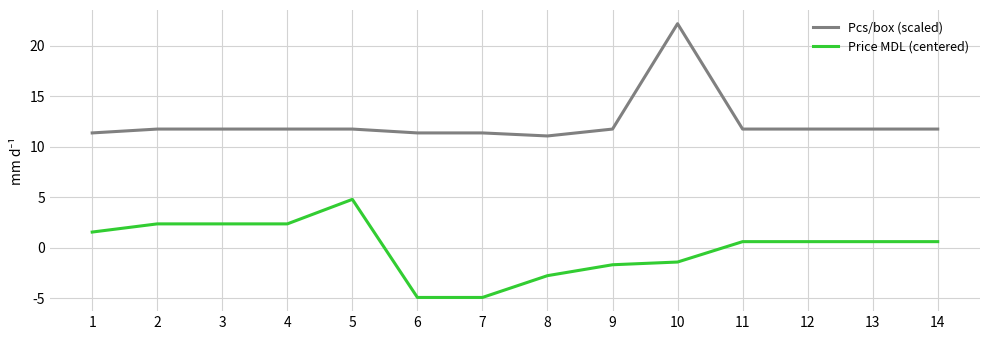

What is the difference between the Price MDL (centered) values at 10 and 3?

3.8